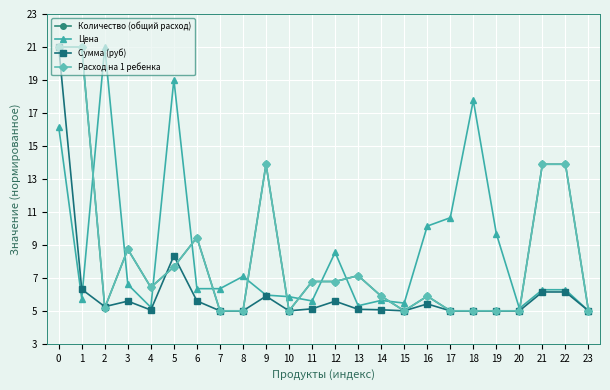

Reading right to left, list all the values displayed in this chart.

Количество (общий расход): 23=5.0	22=13.9	21=13.9	20=5.0	19=5.0	18=5.0	17=5.0	16=5.9	15=5.0	14=5.9	13=7.1	12=6.8	11=6.8	10=5.0	9=13.9	8=5.0	7=5.0	6=9.4	5=7.7	4=6.4	3=8.7	2=5.2	1=21.0	0=21.0
Цена: 23=5.0	22=6.3	21=6.3	20=5.1	19=9.7	18=17.8	17=10.6	16=10.1	15=5.5	14=5.6	13=5.3	12=8.5	11=5.6	10=5.9	9=6.0	8=7.1	7=6.3	6=6.3	5=19.0	4=5.2	3=6.6	2=21.0	1=5.7	0=16.1
Сумма (руб): 23=5.0	22=6.1	21=6.1	20=5.0	19=5.0	18=5.0	17=5.0	16=5.4	15=5.0	14=5.1	13=5.1	12=5.6	11=5.1	10=5.0	9=5.9	8=5.0	7=5.0	6=5.6	5=8.3	4=5.0	3=5.6	2=5.3	1=6.3	0=21.0
Расход на 1 ребенка: 23=5.0	22=13.9	21=13.9	20=5.0	19=5.0	18=5.0	17=5.0	16=5.9	15=5.0	14=5.9	13=7.1	12=6.8	11=6.8	10=5.0	9=13.9	8=5.0	7=5.0	6=9.4	5=7.7	4=6.4	3=8.7	2=5.2	1=21.0	0=21.0